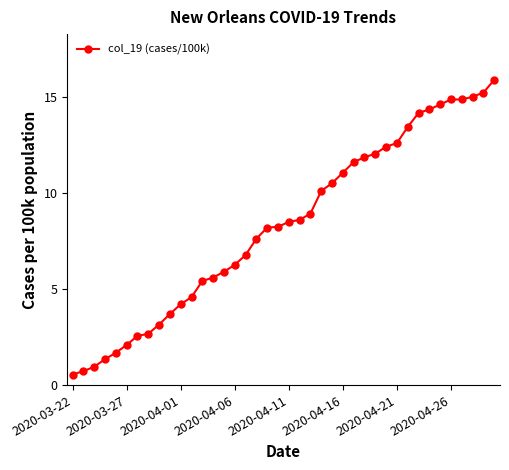

What is the greatest value displayed?

15.9